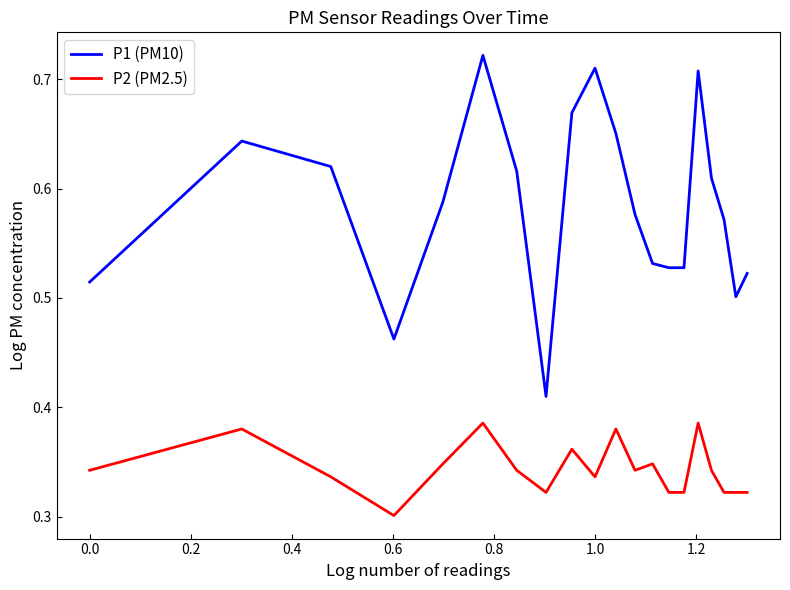

True or false: P1 (PM10) and P2 (PM2.5) cross at least once.

False